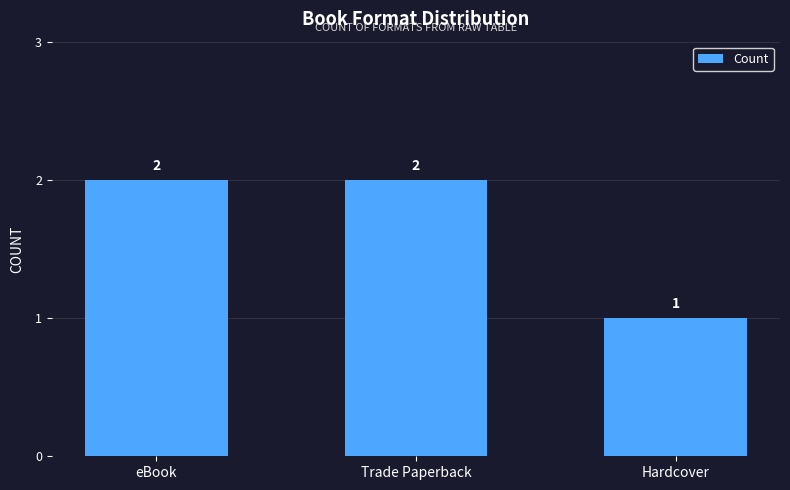

What is the difference between the second highest and minimum values?

1